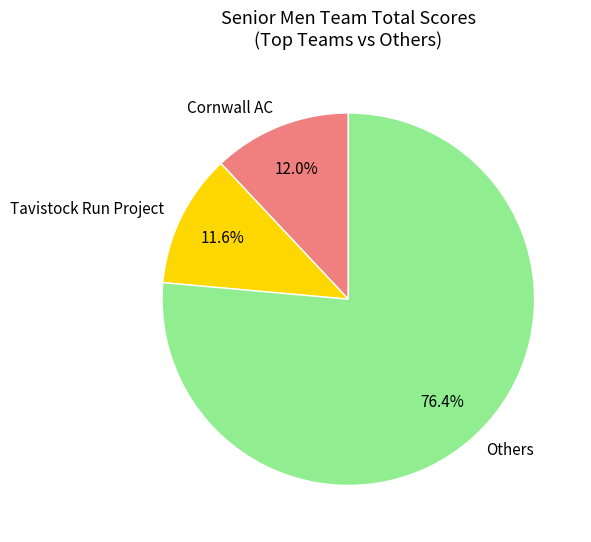

What is the largest slice in the pie chart?

Others